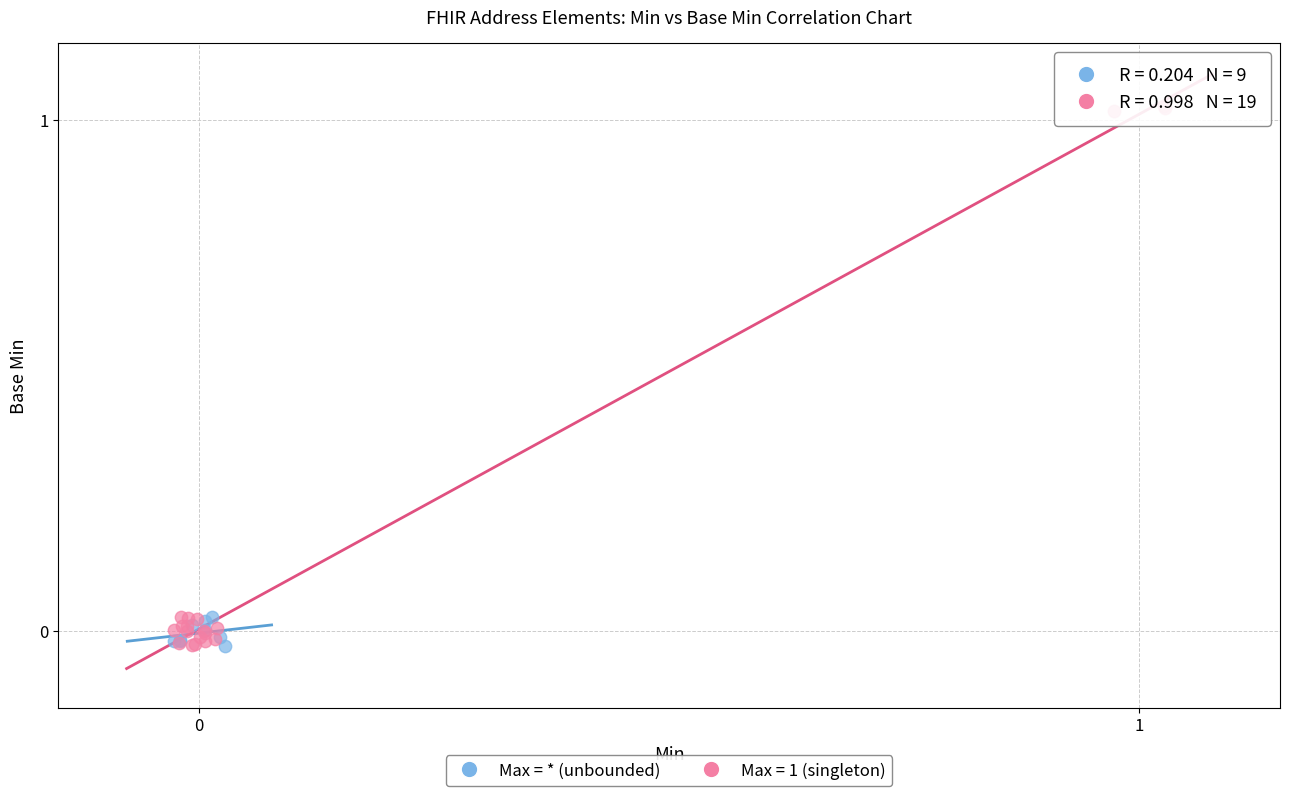

Which series has the widest spread of Y values?

Max = 1 (singleton)